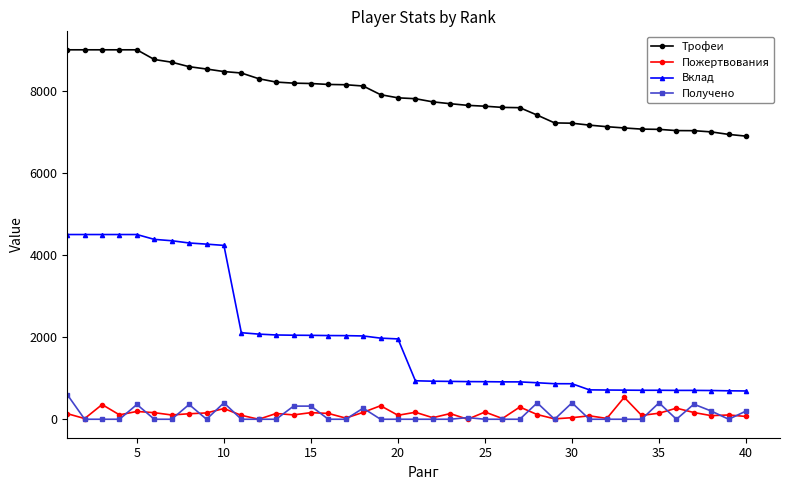

At how many categories does at least one series exceed 5521?

40